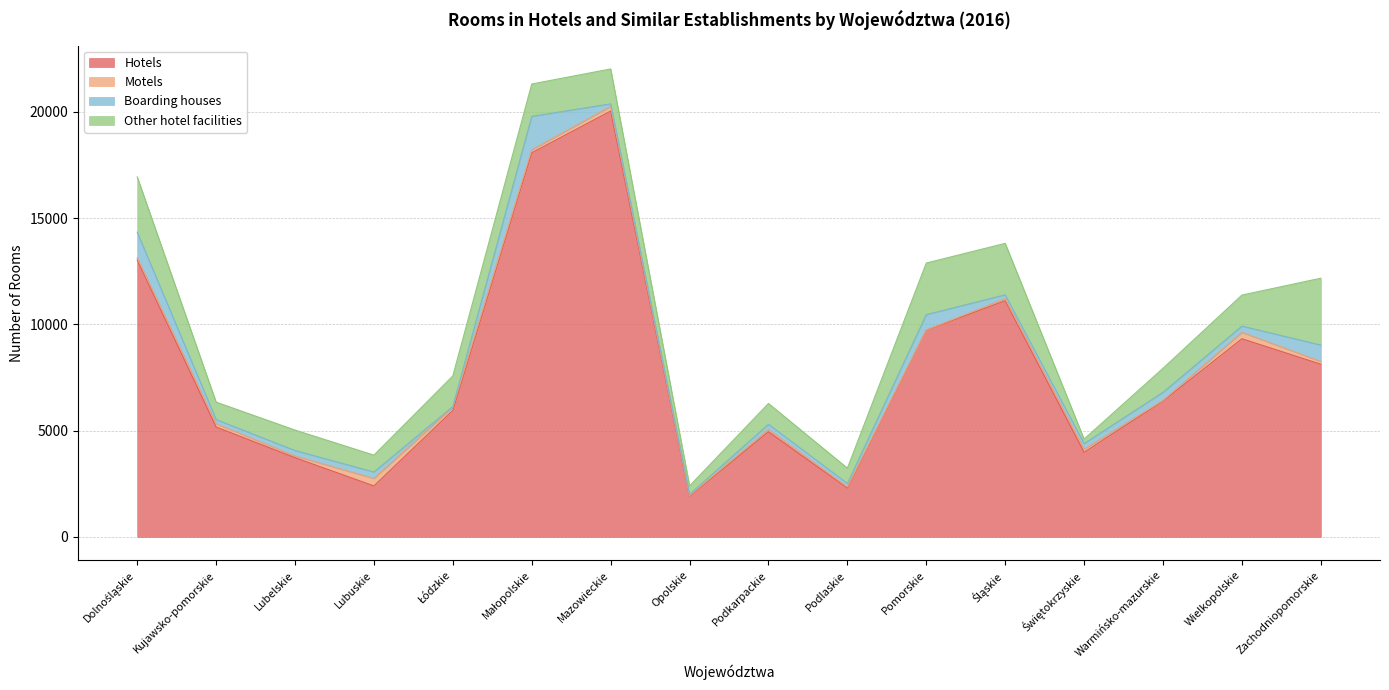

Reading right to left, what are all the values shown in this chart?

Hotels: 8123	9321	6387	3980	11108	9724	2298	4946	1908	20033	18068	5948	2397	3726	5169	13029
Motels: 130	302	30	146	102	10	52	109	36	219	144	157	354	79	153	105
Boarding houses: 771	294	384	264	177	722	163	244	57	120	1571	33	301	258	197	1199
Other hotel facilities: 3145	1458	1129	212	2421	2427	721	977	399	1641	1522	1436	793	962	820	2604